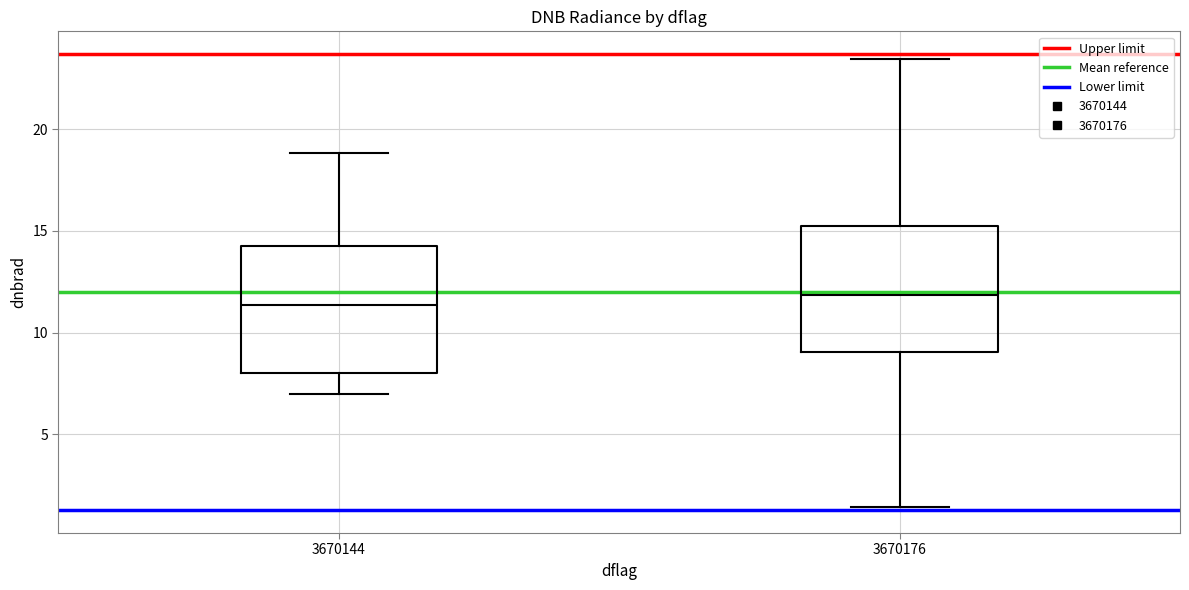

Where is the lower edge of the box at x = 3670176 on the y-axis? The values are not printed on the chart, so give them approximately, as read against the axis.

9.0